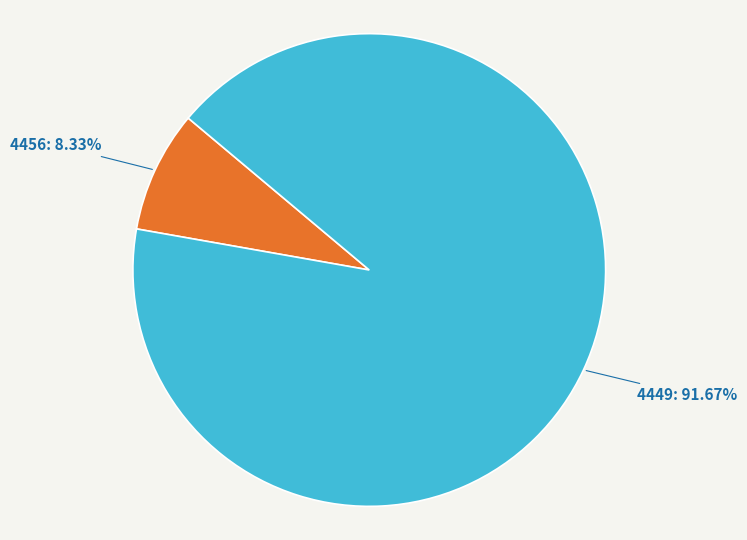

Is there any slice that represents more than half of the pie?

Yes